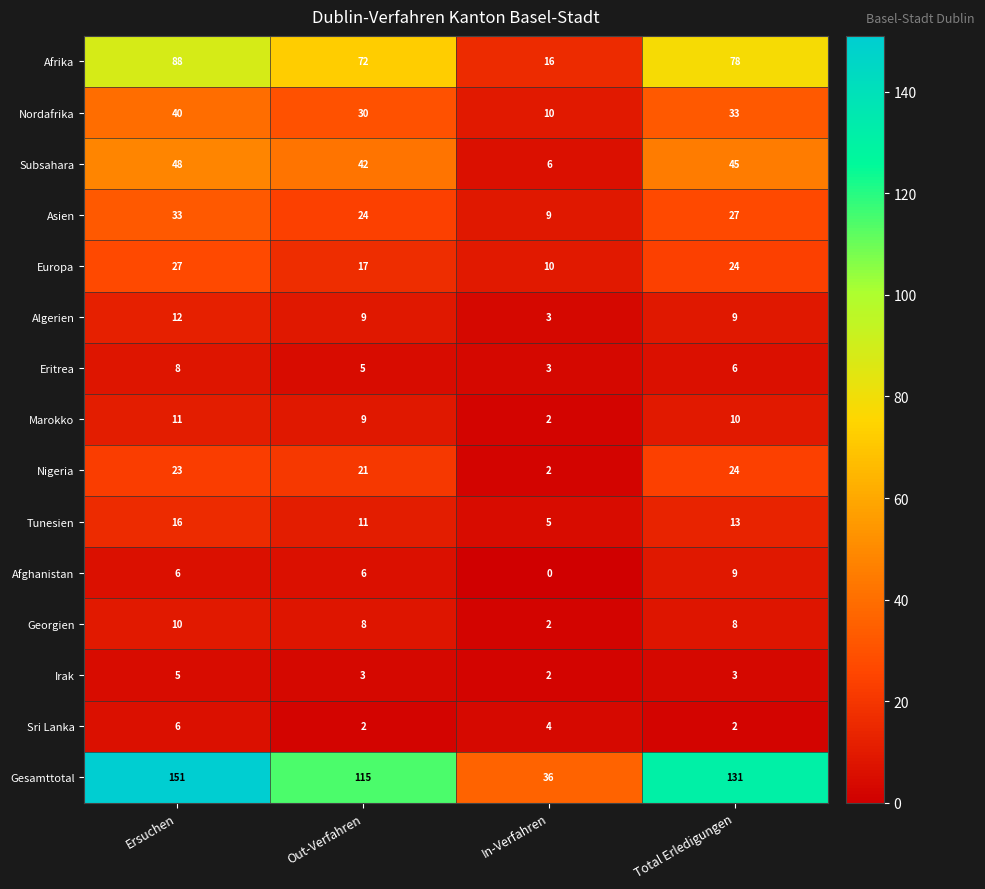

The value of Afghanistan at Out-Verfahren is 3. True or false?

False